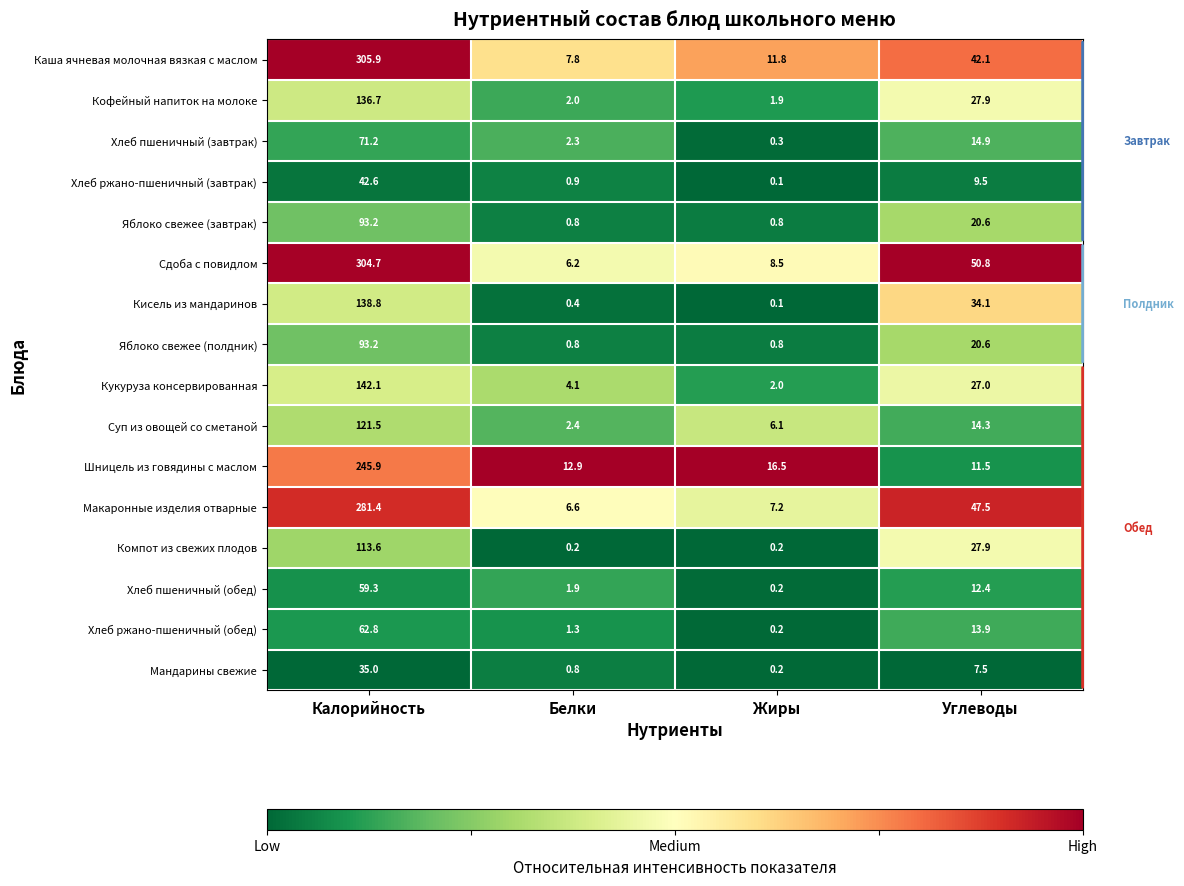

What is the average value of the Макаронные изделия отварные series?

85.7